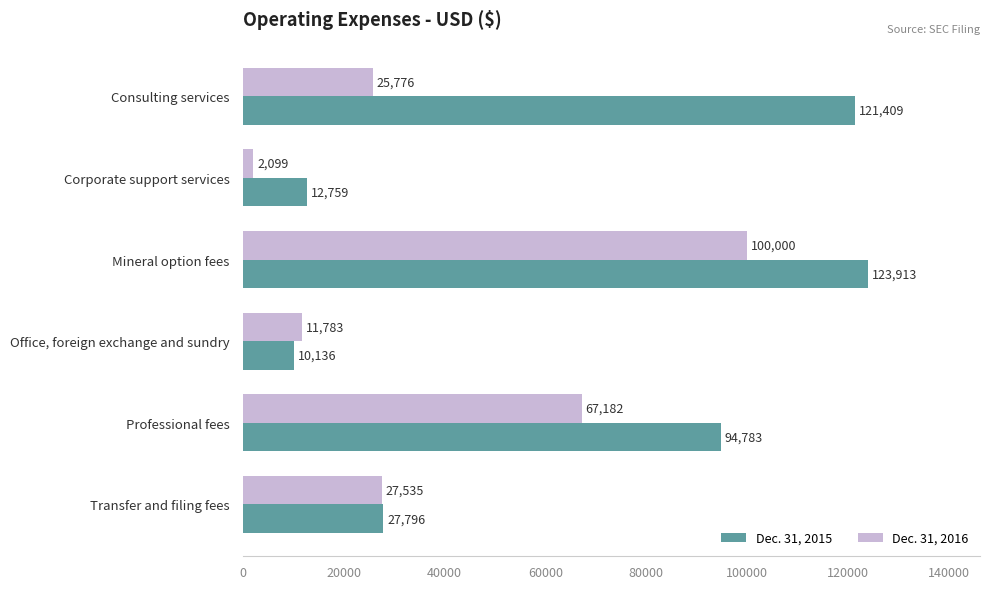

List the series in order of their overall mean, highest first.

Dec. 31, 2015, Dec. 31, 2016